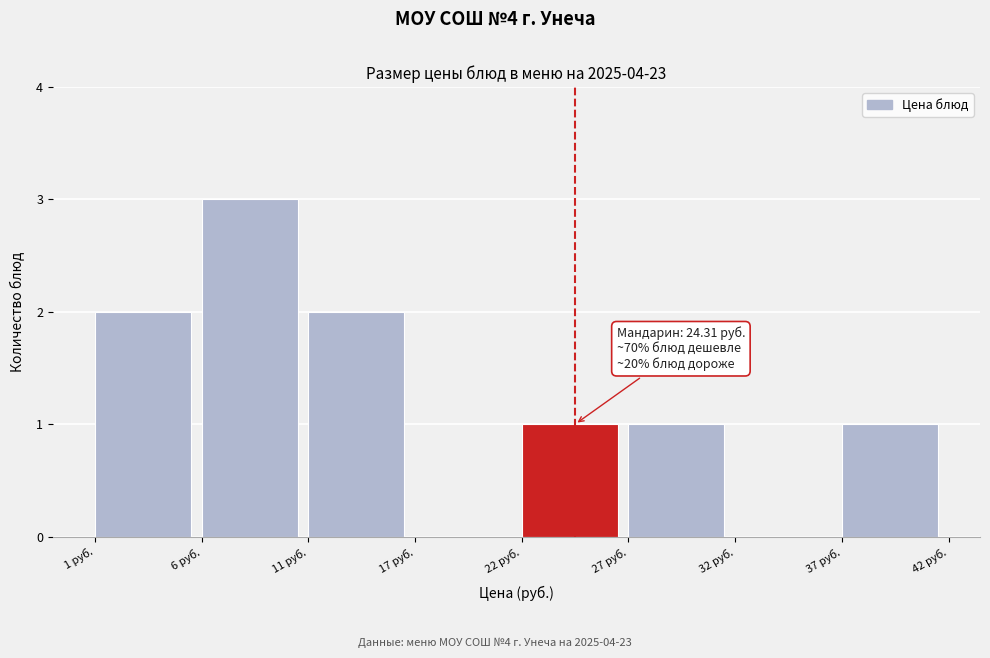

Reading right to left, extract all data points from this chart.

37 руб.=1	32 руб.=0	27 руб.=1	22 руб.=1	17 руб.=0	11 руб.=2	6 руб.=3	1 руб.=2